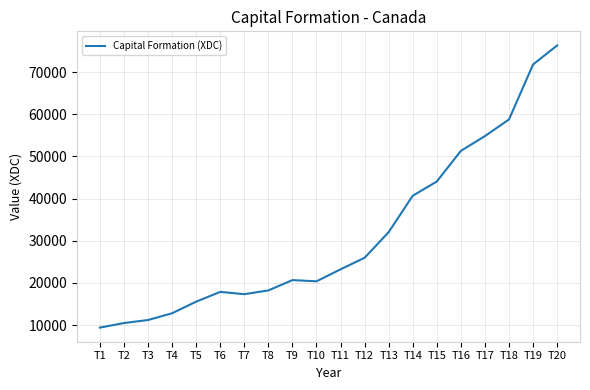

How many categories are shown in the chart?

20